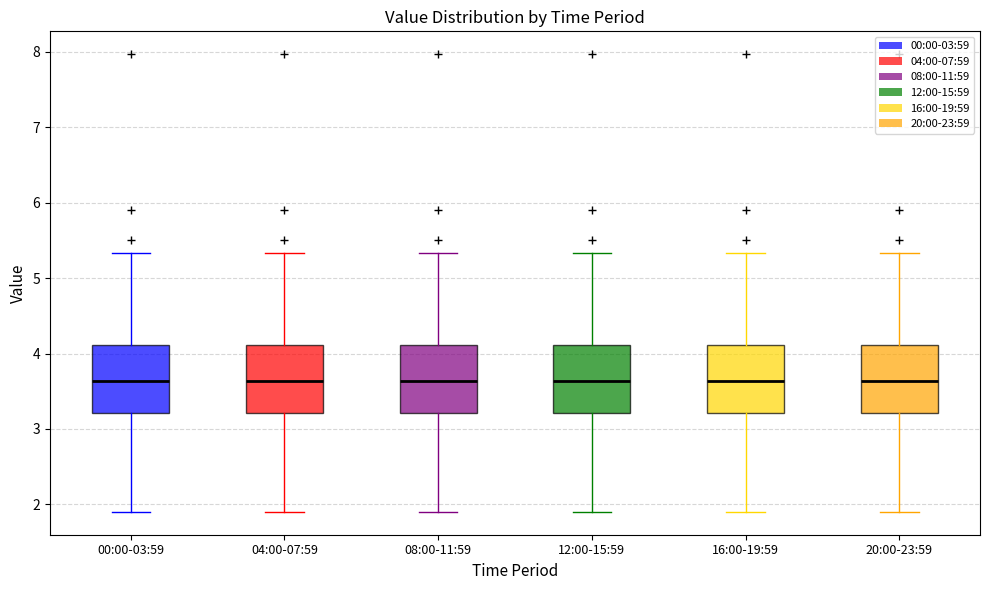

Reading left to right, read every box against the y-axis: the position of its median line, the range the box covers, and the ends of its whiskers. The values are not printed on the chart, so give them approximately, as read against the axis.

00:00-03:59: median 3.6, box 3.2 to 4.1, whiskers 1.9 to 5.3
04:00-07:59: median 3.6, box 3.2 to 4.1, whiskers 1.9 to 5.3
08:00-11:59: median 3.6, box 3.2 to 4.1, whiskers 1.9 to 5.3
12:00-15:59: median 3.6, box 3.2 to 4.1, whiskers 1.9 to 5.3
16:00-19:59: median 3.6, box 3.2 to 4.1, whiskers 1.9 to 5.3
20:00-23:59: median 3.6, box 3.2 to 4.1, whiskers 1.9 to 5.3